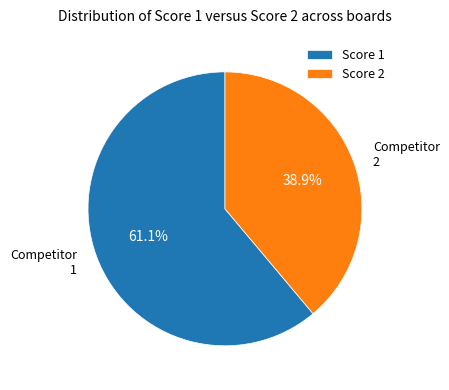

Rank the categories by value from lowest to highest.

Score 2, Score 1